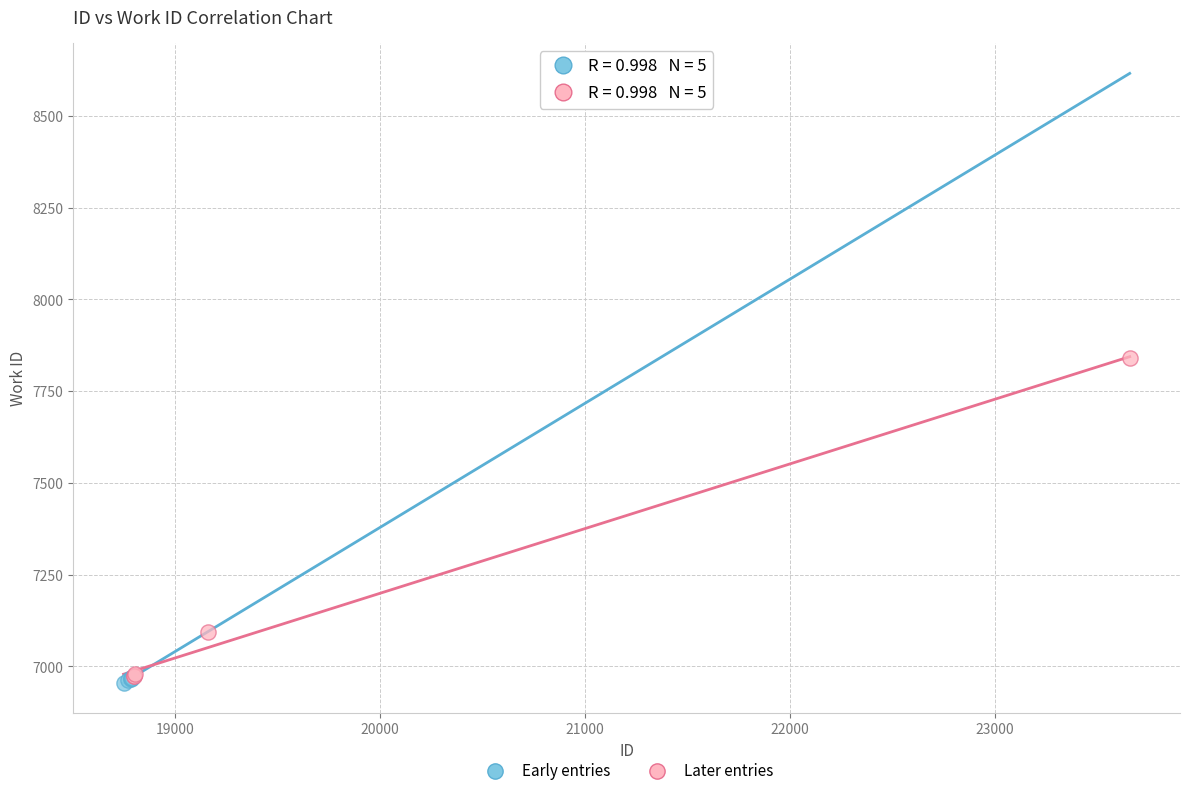

Which series has the largest Y range (max minus min)?

Later entries